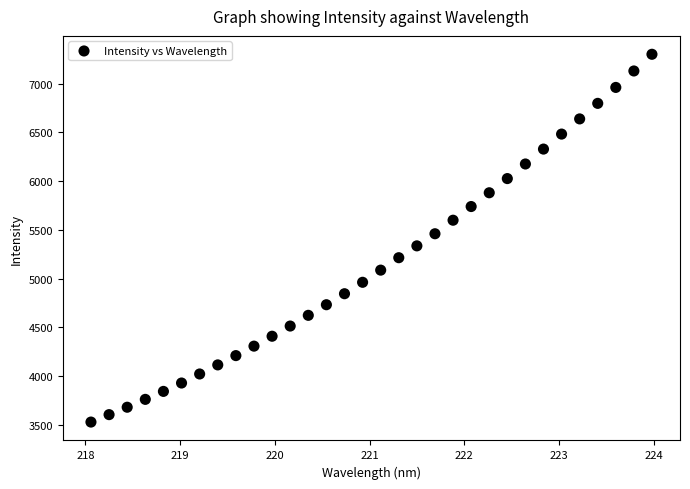

What is the range of X values (max minus min)?

5.9